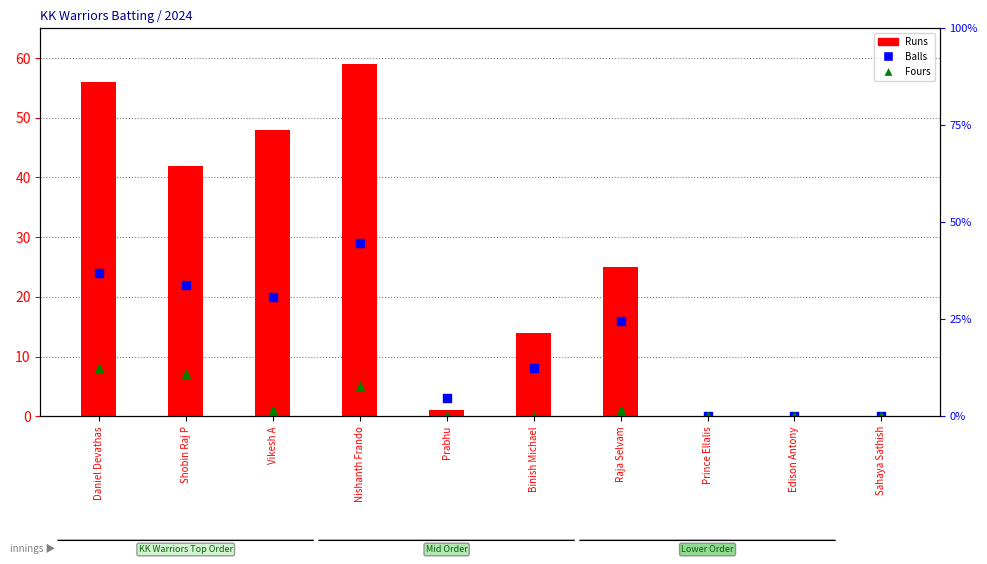

Which series reaches the maximum Y coordinate?

Runs